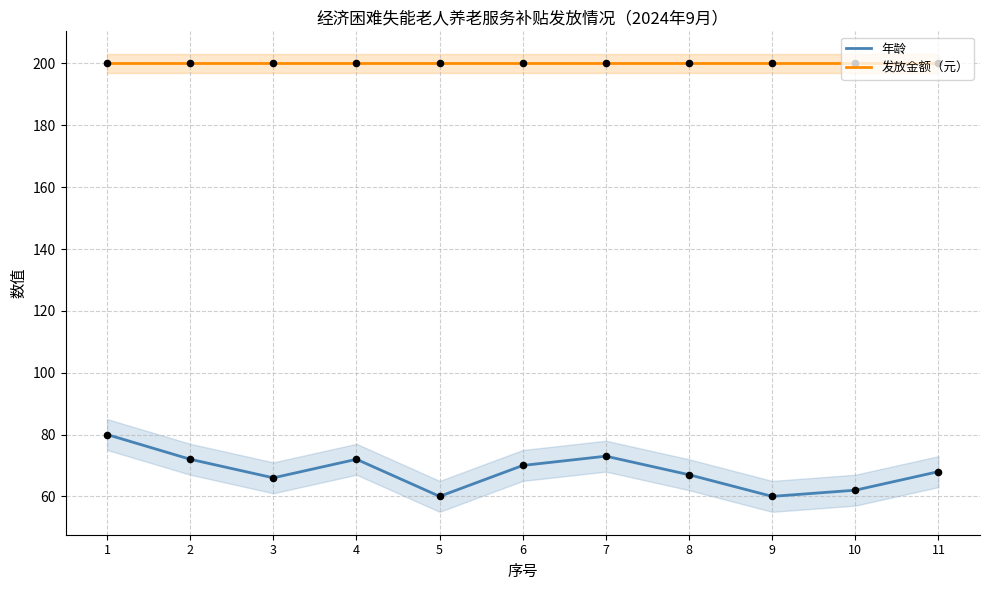

Which series has the largest Y range (max minus min)?

年龄